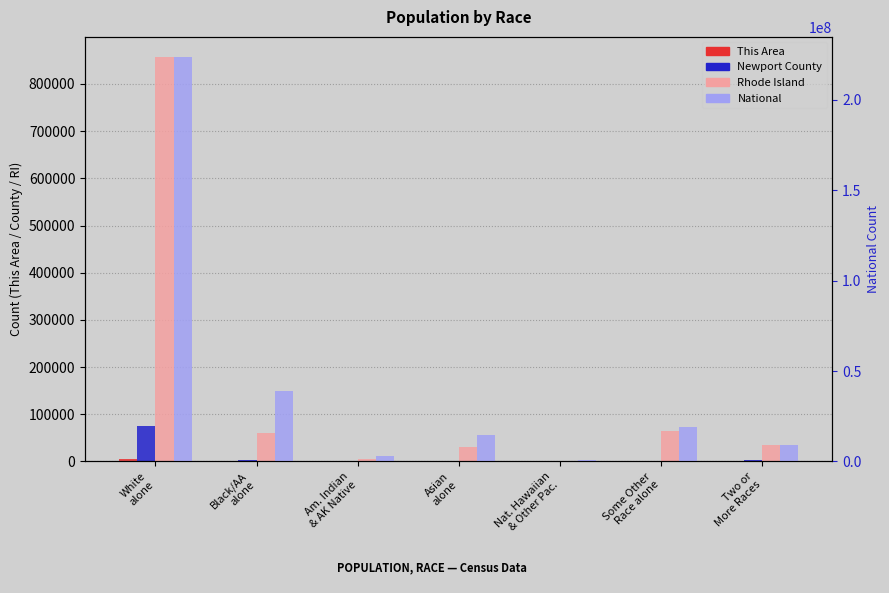

What is the difference between the Newport County values at Black/AA
alone and Two or
More Races?

385